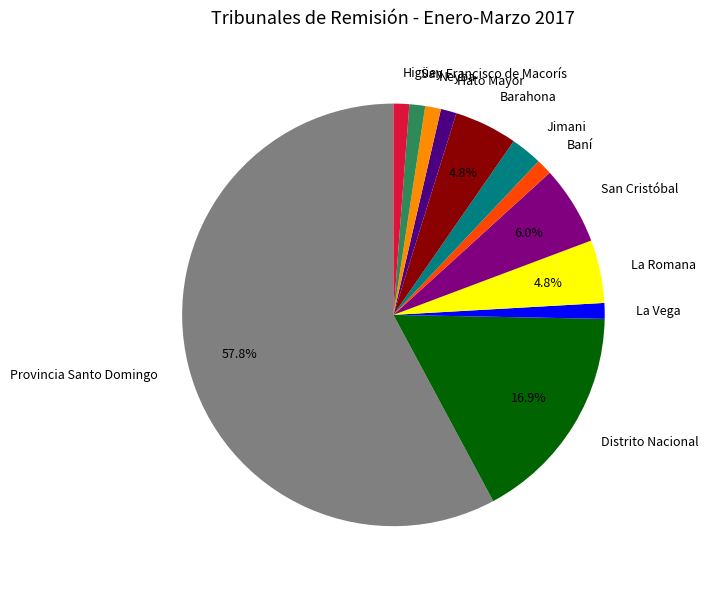

Is Hato Mayor the majority of the pie?

No